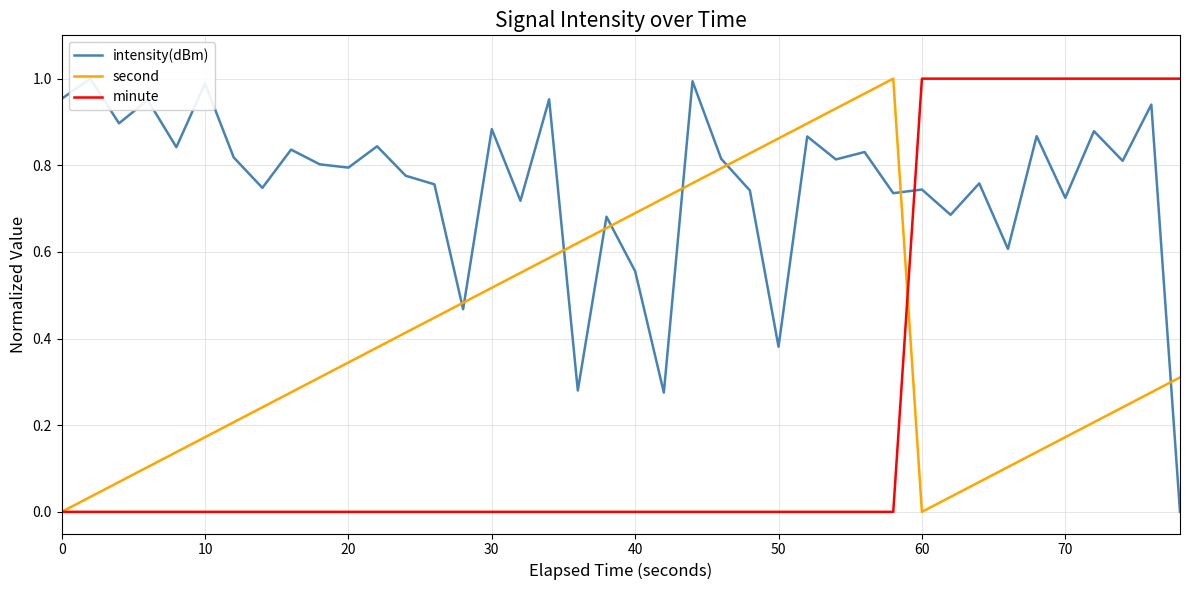

True or false: minute has a value of 0.4 at 70.

False